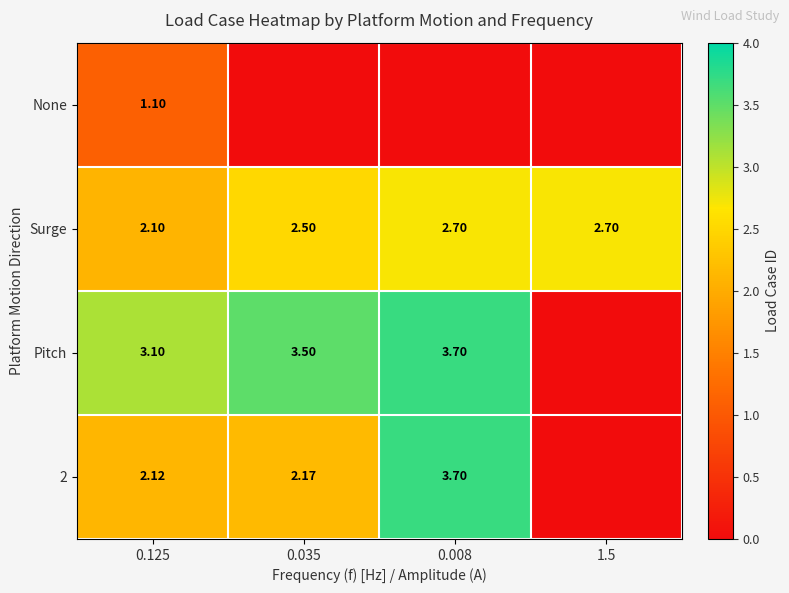

Rank the series at 0.035 from lowest to highest value.

None, 2, Surge, Pitch